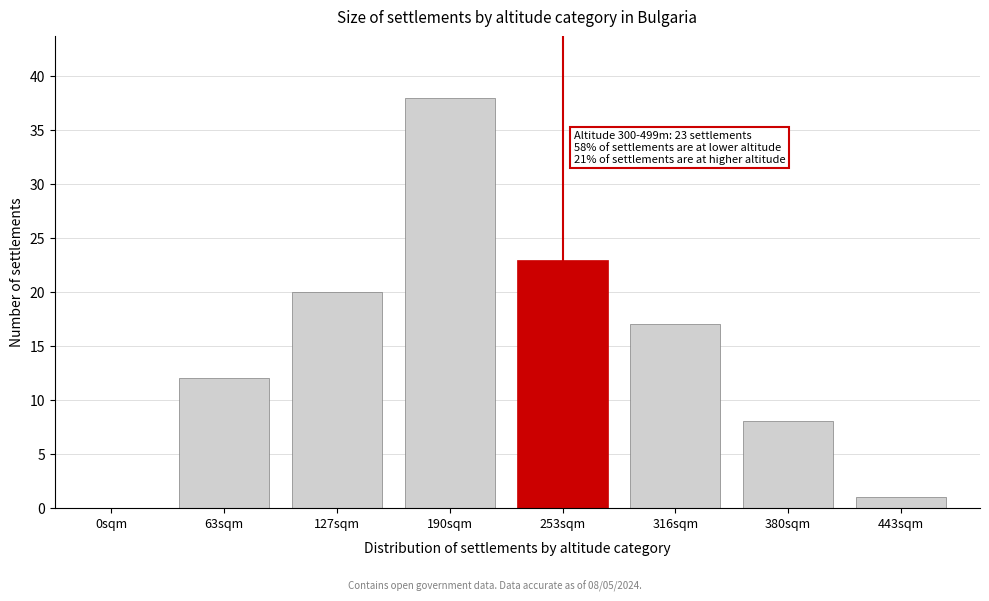

Reading left to right, list all the values displayed in this chart.

0sqm=0	63sqm=12	127sqm=20	190sqm=38	253sqm=23	316sqm=17	380sqm=8	443sqm=1